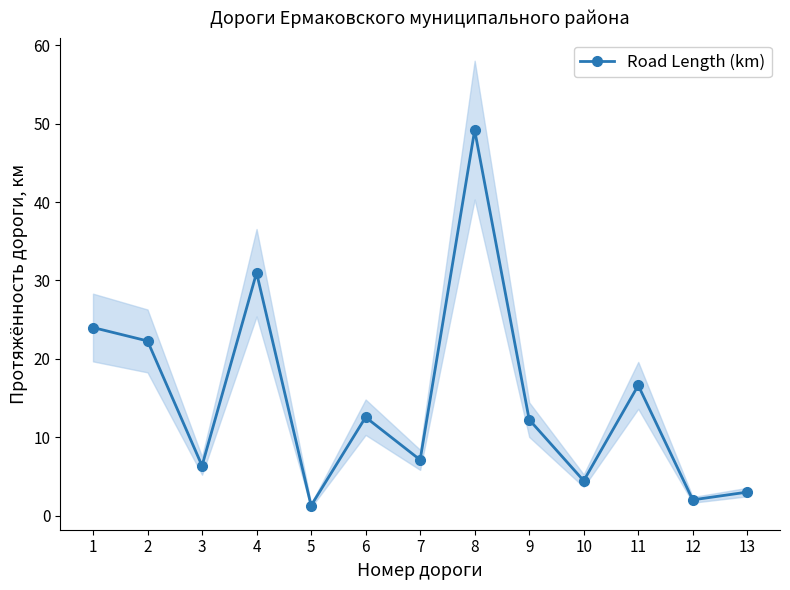

What is the average value?

14.8